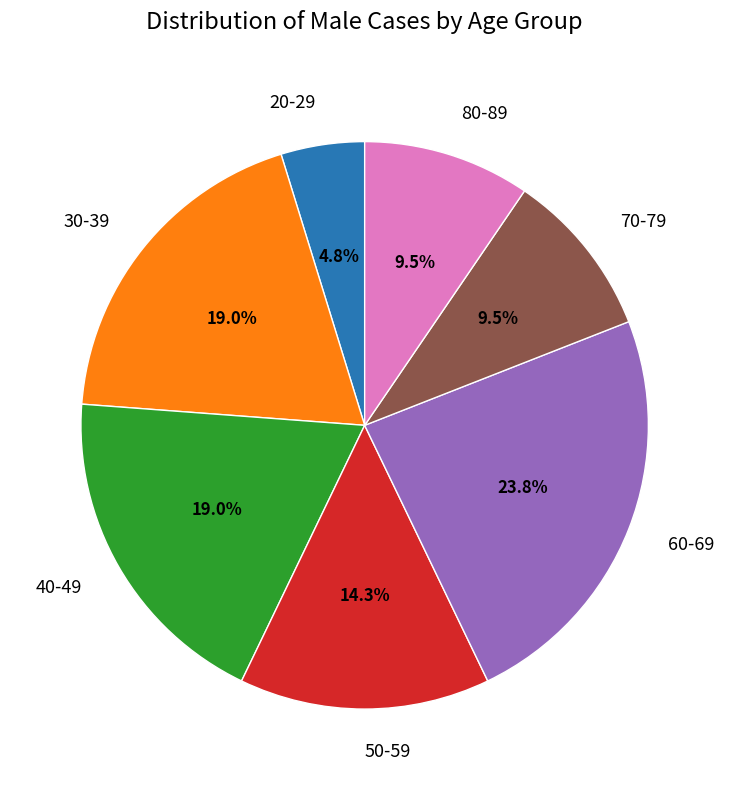

Is the sum of 30-39 and 20-29 greater than half?

No